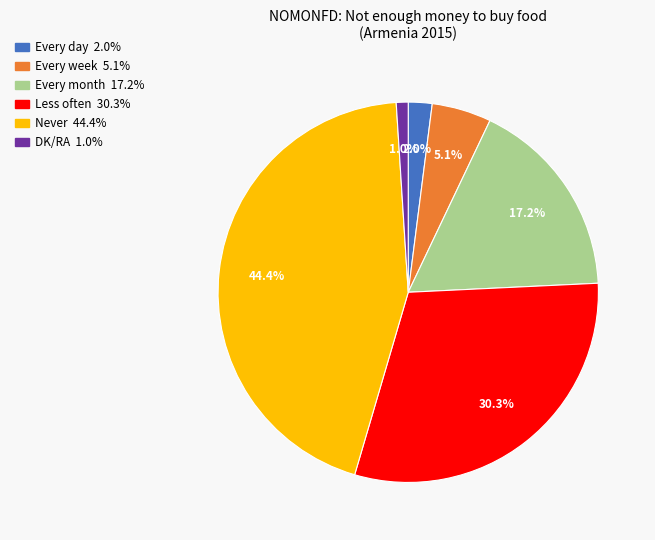

How many slices are in this pie chart?

6